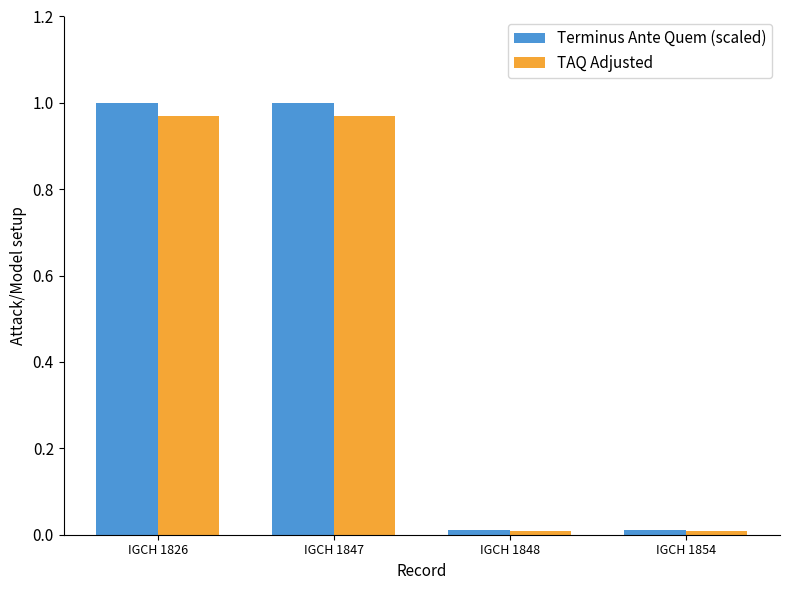

Which series has the largest range (max minus min)?

Terminus Ante Quem (scaled)